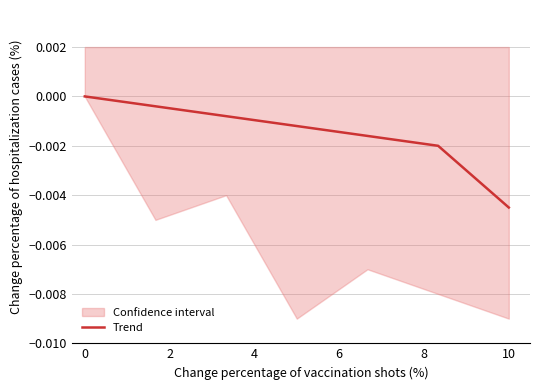

The value at 10 is -0.0. True or false?

False